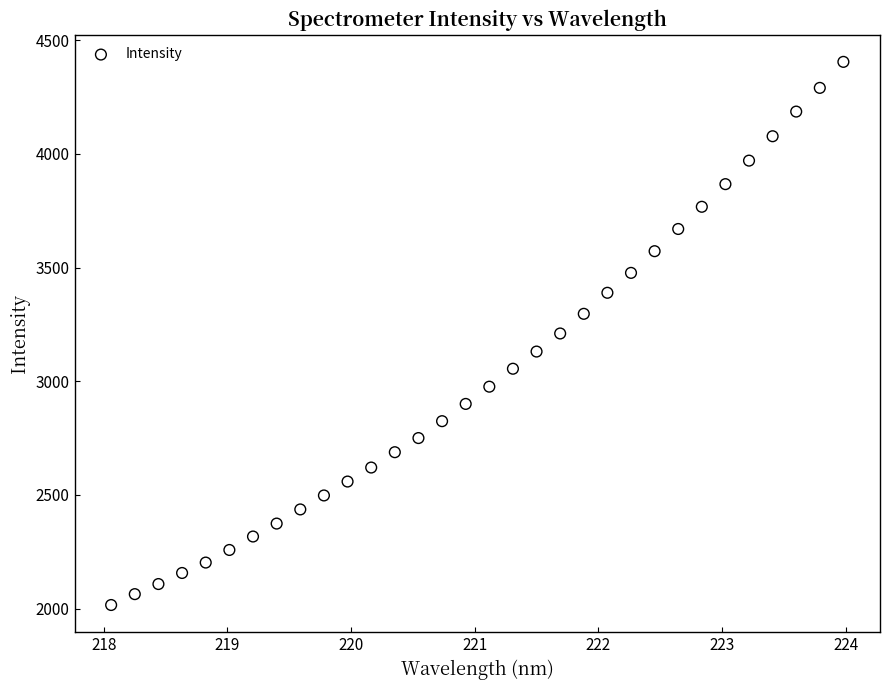

What is the range of X values (max minus min)?

5.9